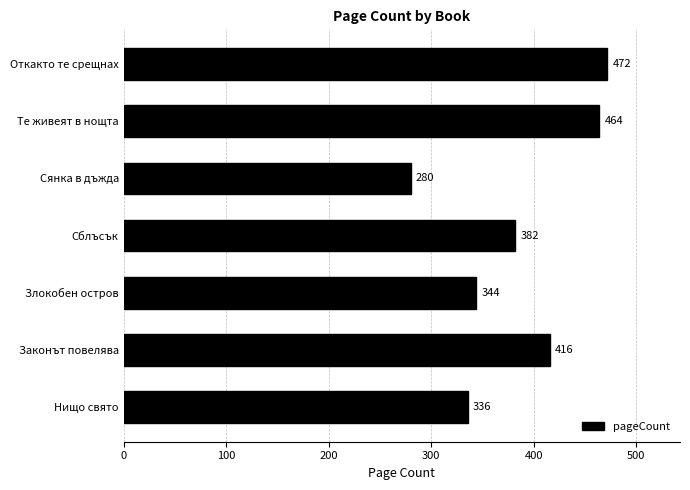

Rank the categories by value from highest to lowest.

Откакто те срещнах, Те живеят в нощта, Законът повелява, Сблъсък, Злокобен остров, Нищо свято, Сянка в дъжда